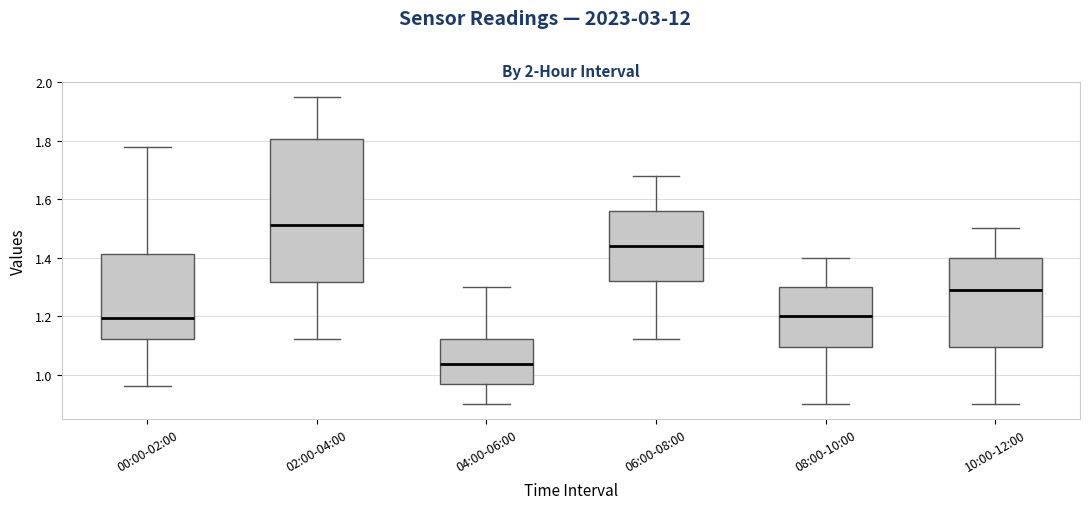

Which box is the tallest, from its lower edge to its upper edge?

02:00-04:00